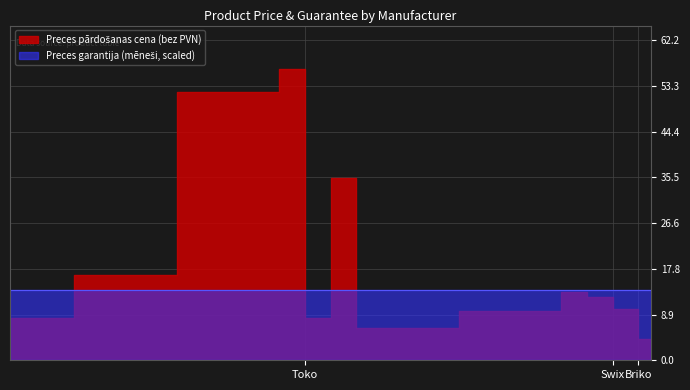

What is the maximum value shown in the chart?

56.5